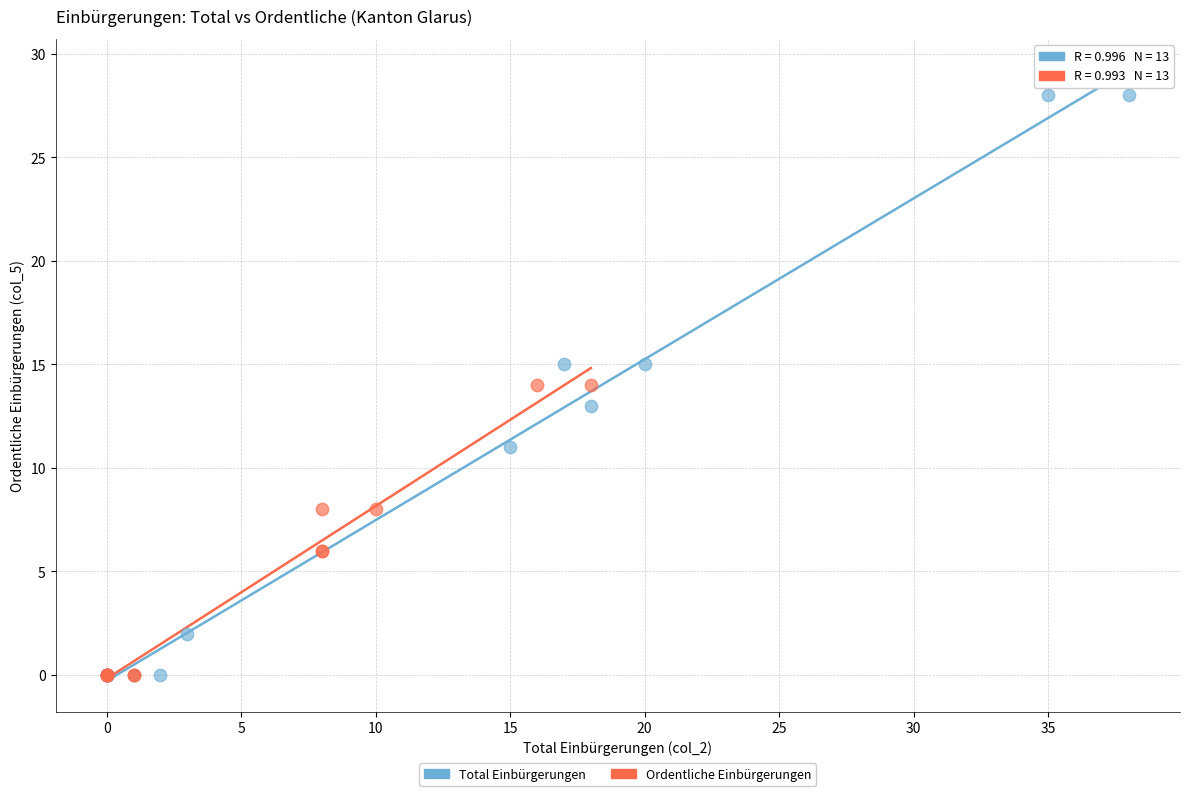

Which series contains the highest Y value?

Total Einbürgerungen